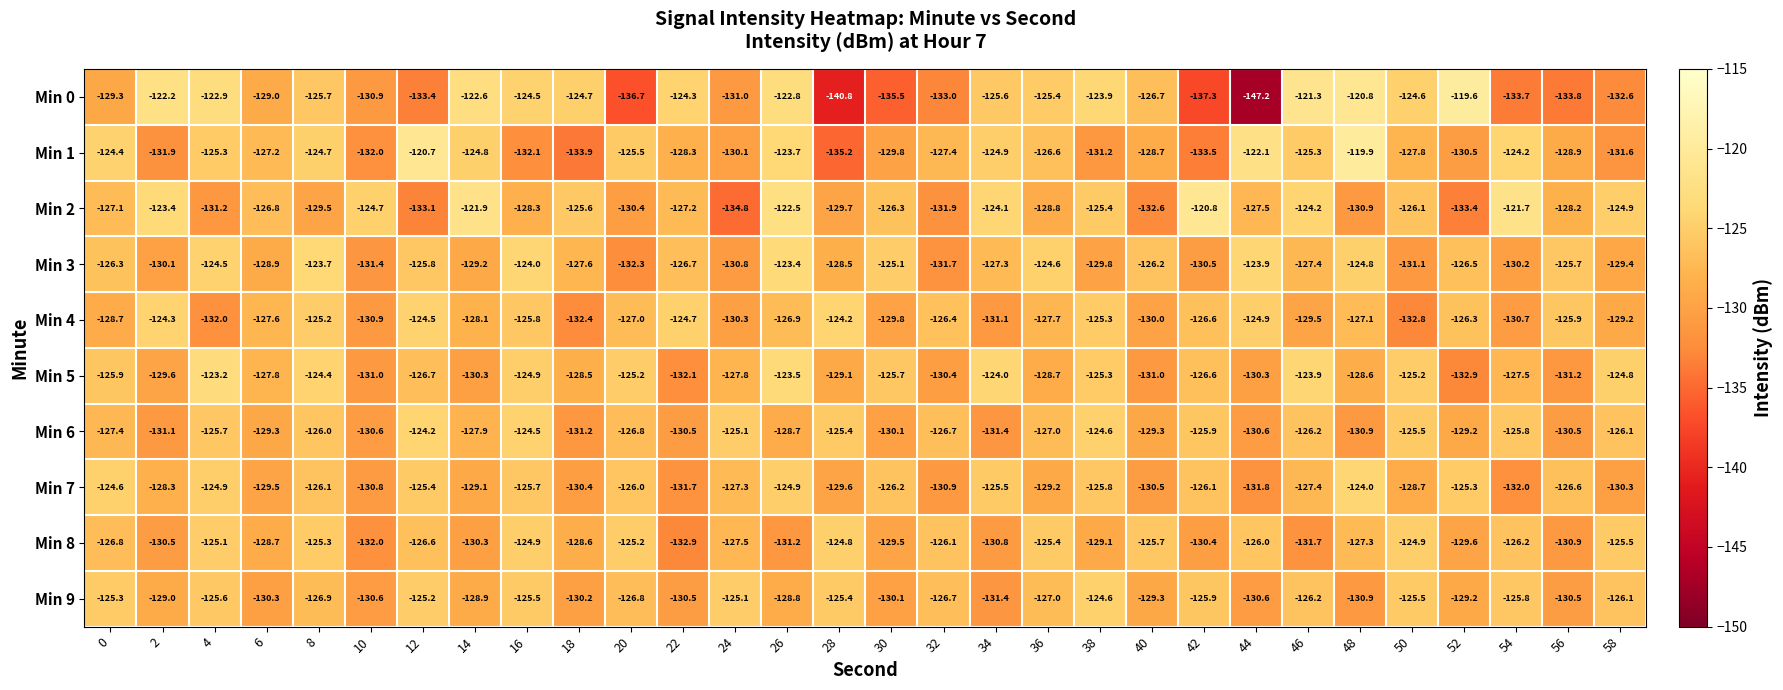

Which category has the lowest value in the Min 0 series?

44